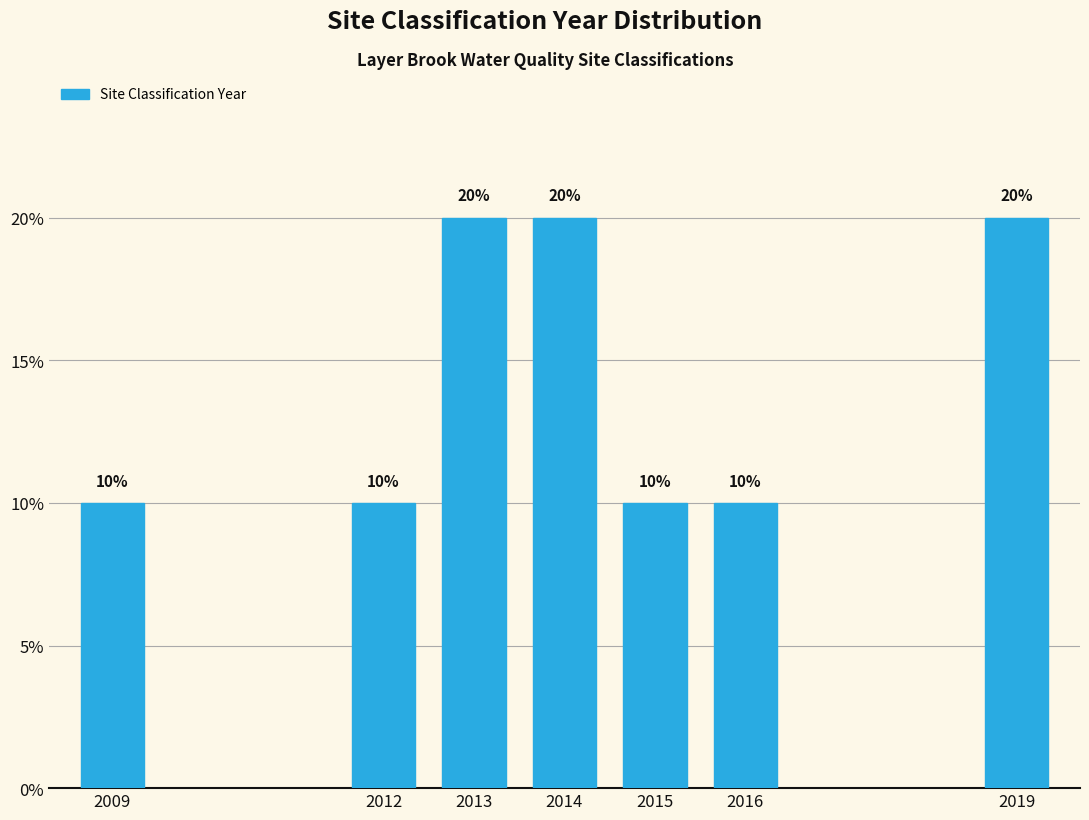

Reading left to right, list all the values displayed in this chart.

2009=10	2012=10	2013=20	2014=20	2015=10	2016=10	2019=20